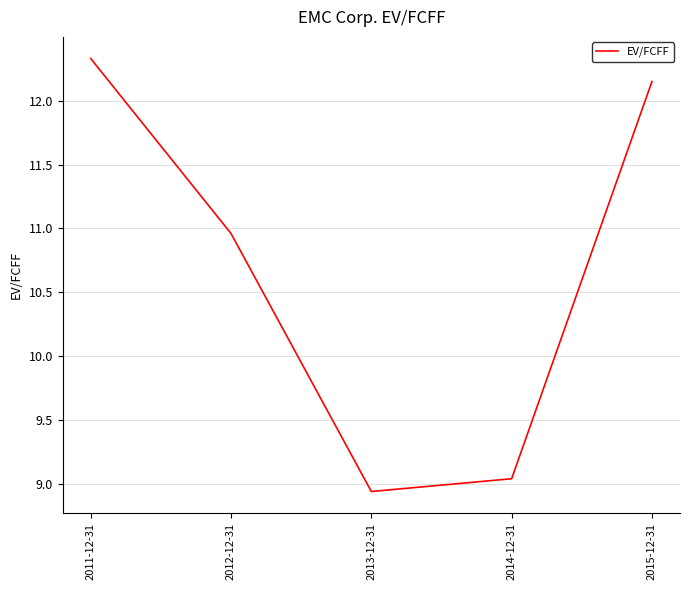

At which category does the data reach its first local valley?

2013-12-31